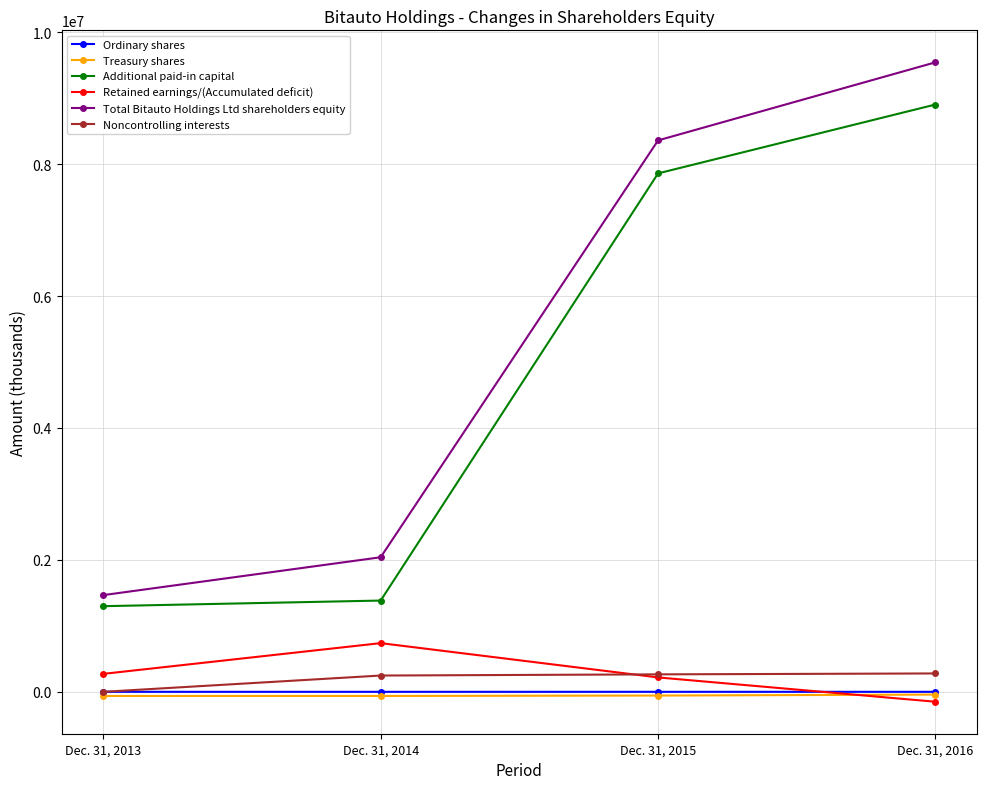

Which series has the largest total across all categories?

Total Bitauto Holdings Ltd shareholders equity